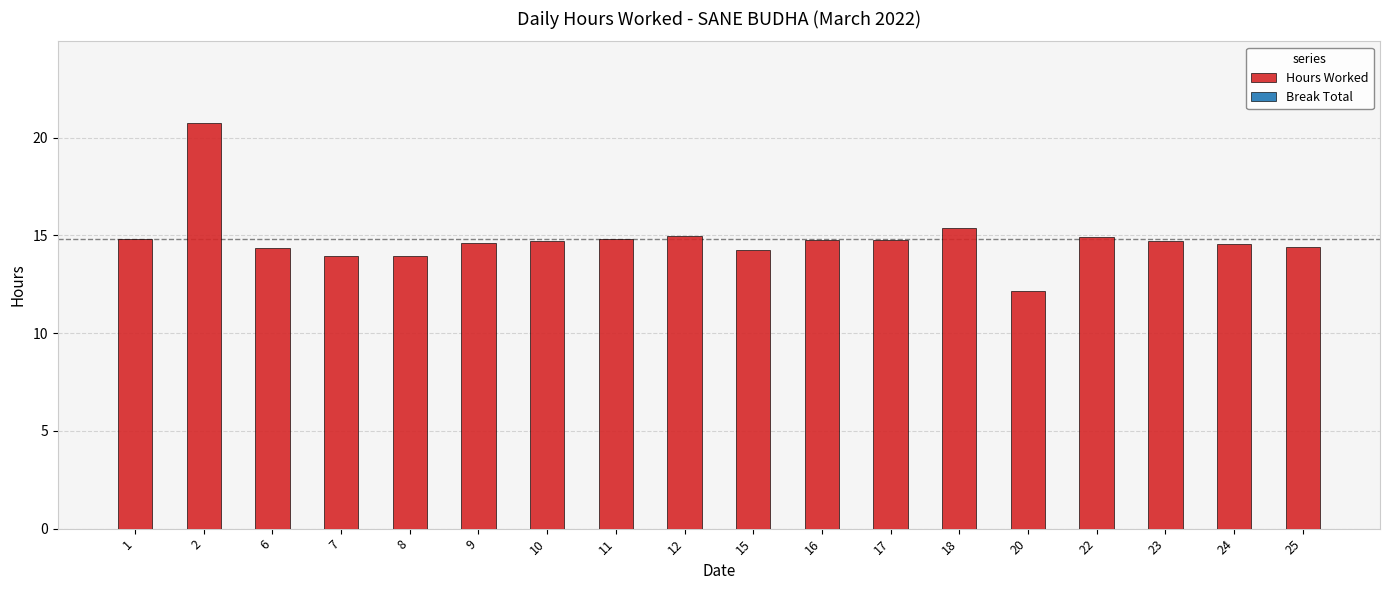

What is the minimum value shown in the chart?

12.2